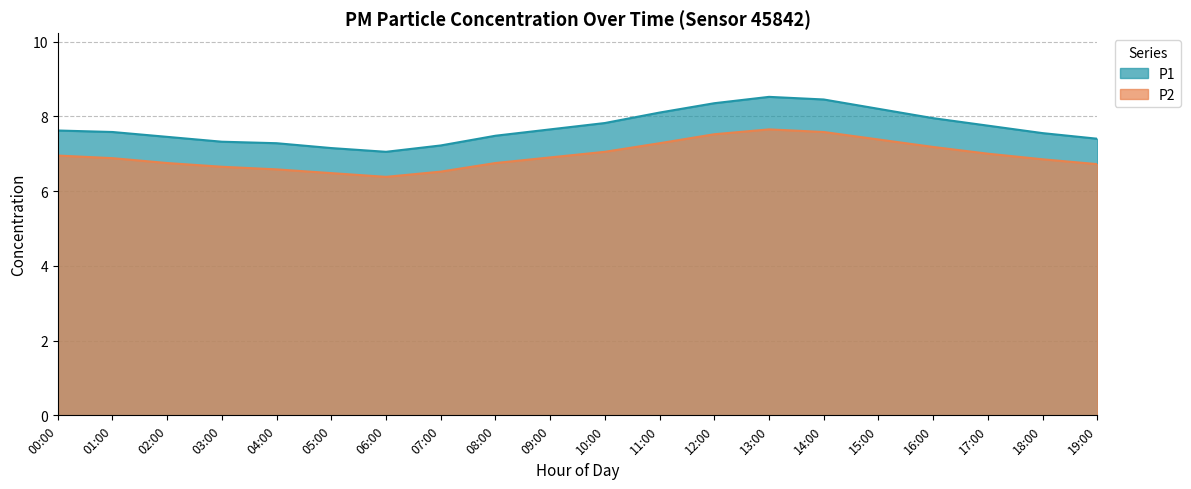

How many series are shown in this chart?

2